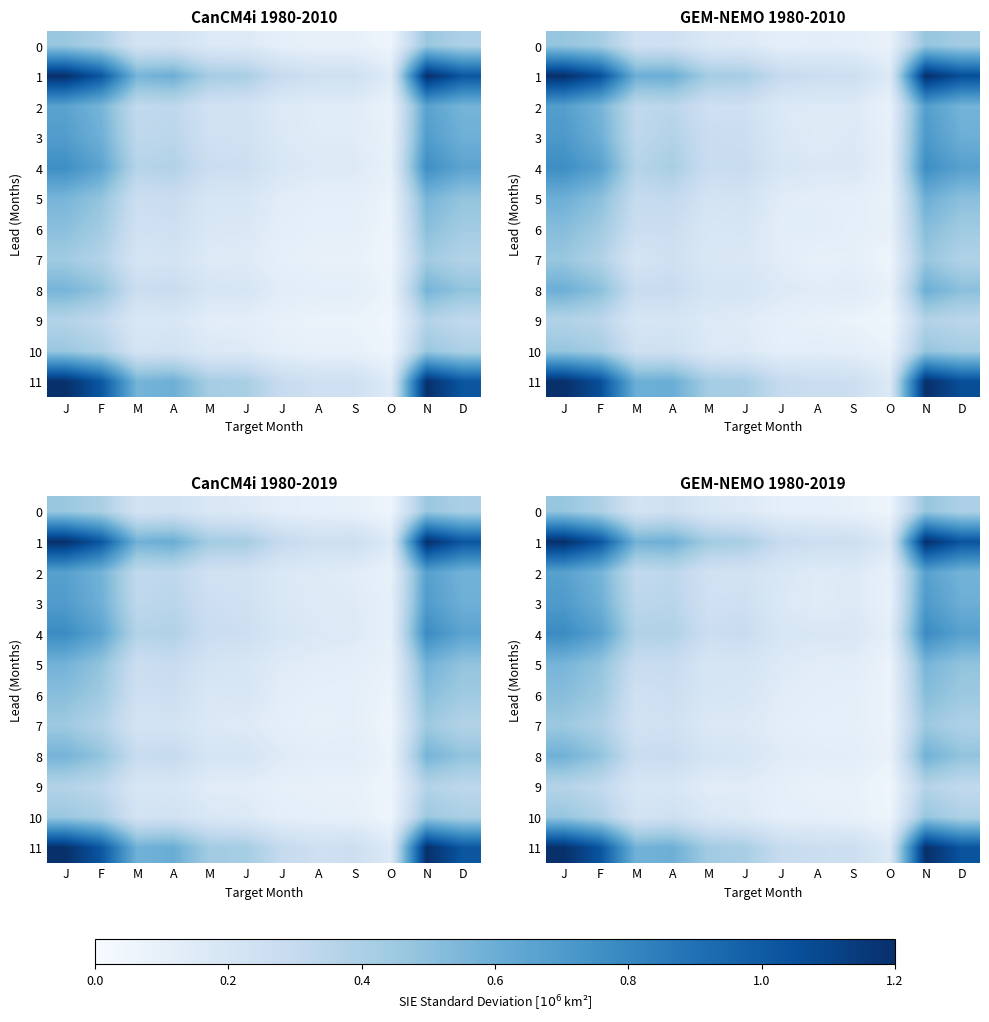

At which label does 1 reach its minimum?

O